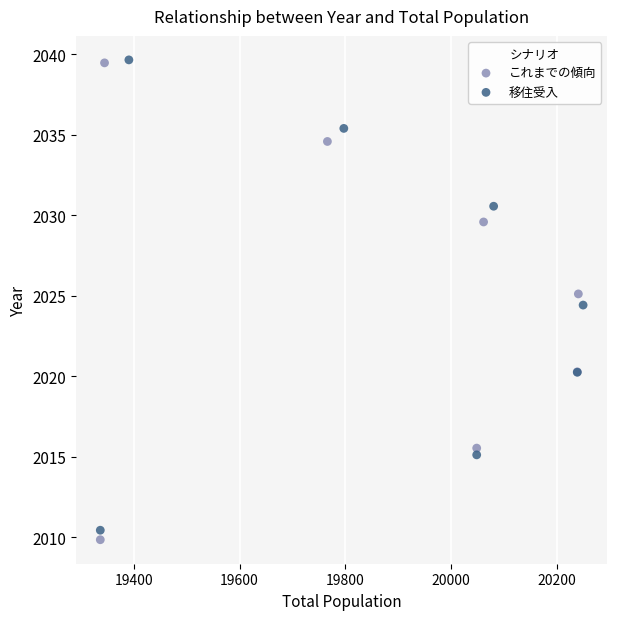

What are all the series names shown in the legend?

これまでの傾向, 移住受入